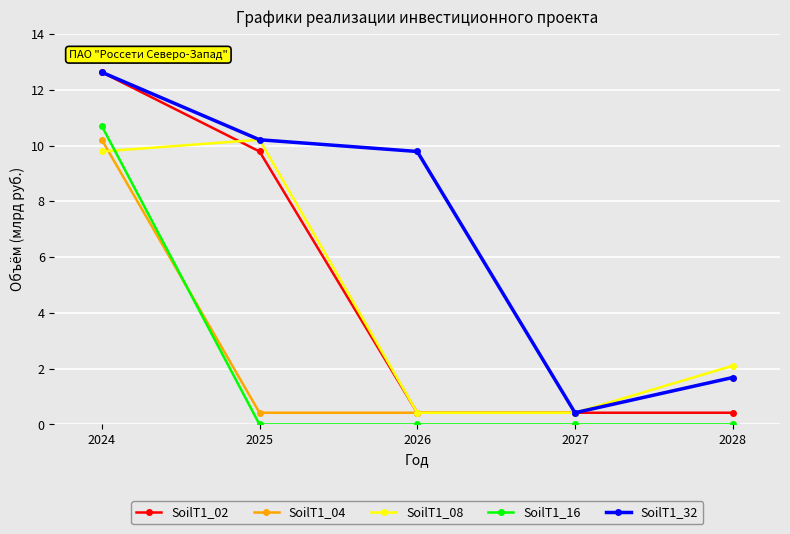

Is the value of SoilT1_08 at 2025 greater than the value of SoilT1_02 at 2025?

Yes